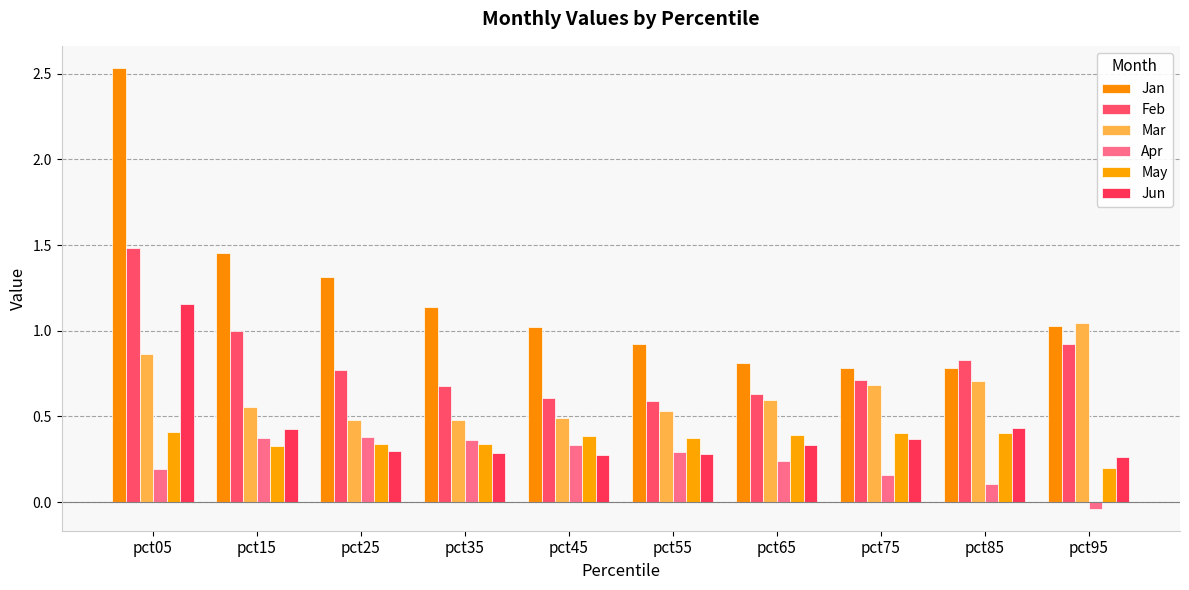

What is the greatest value displayed?

2.5